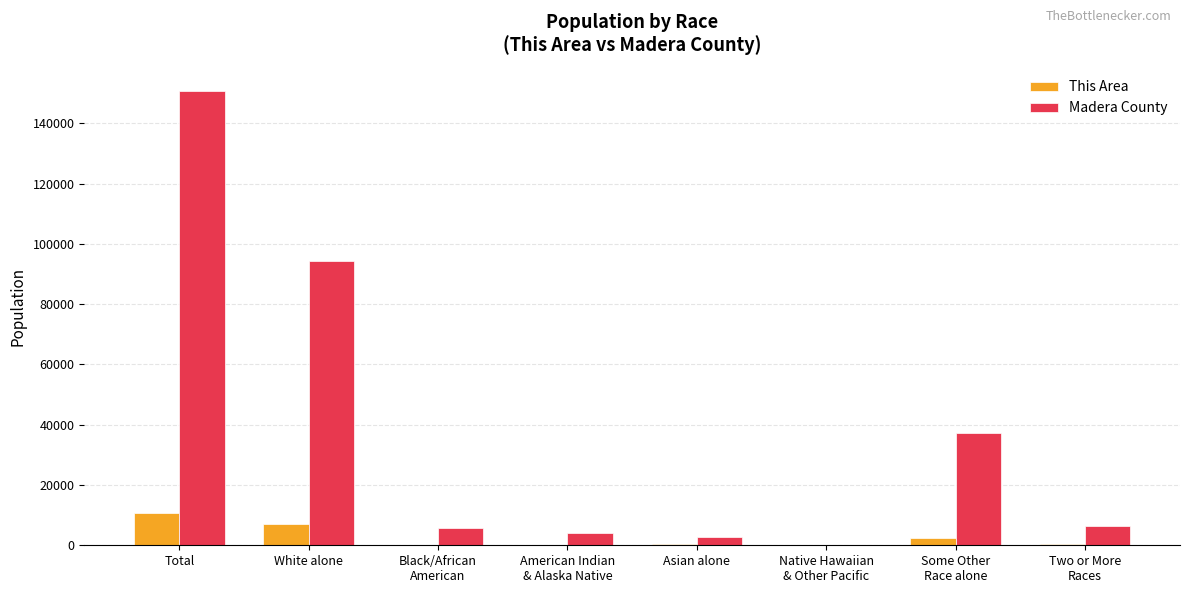

Where is Madera County nearest to the value 75513?

White alone